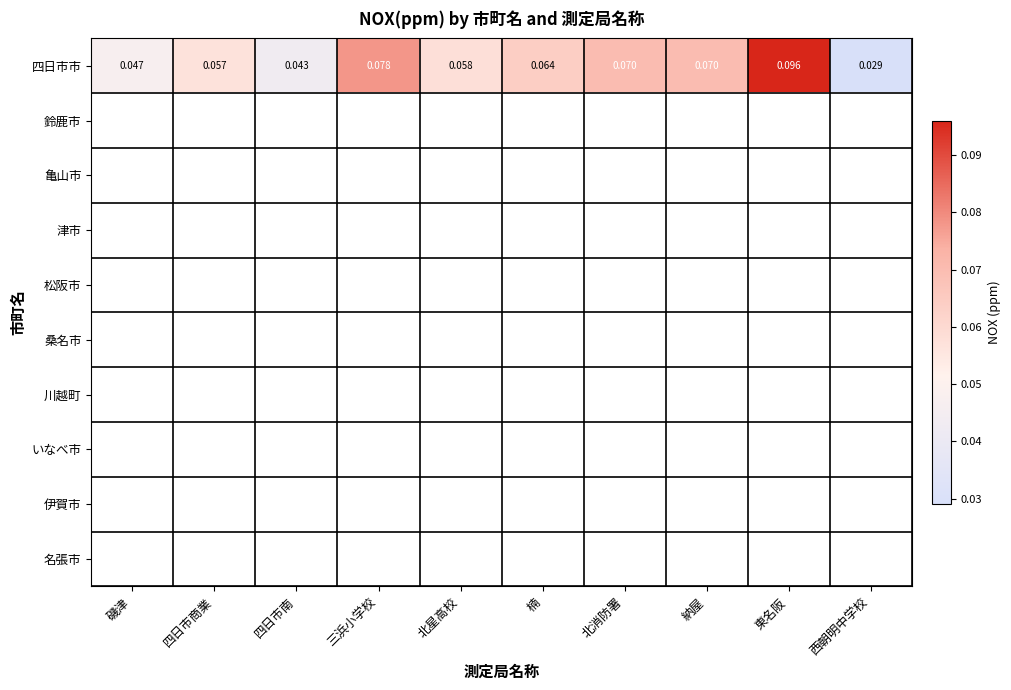

Between 四日市南 and 北消防署, which is larger?

北消防署